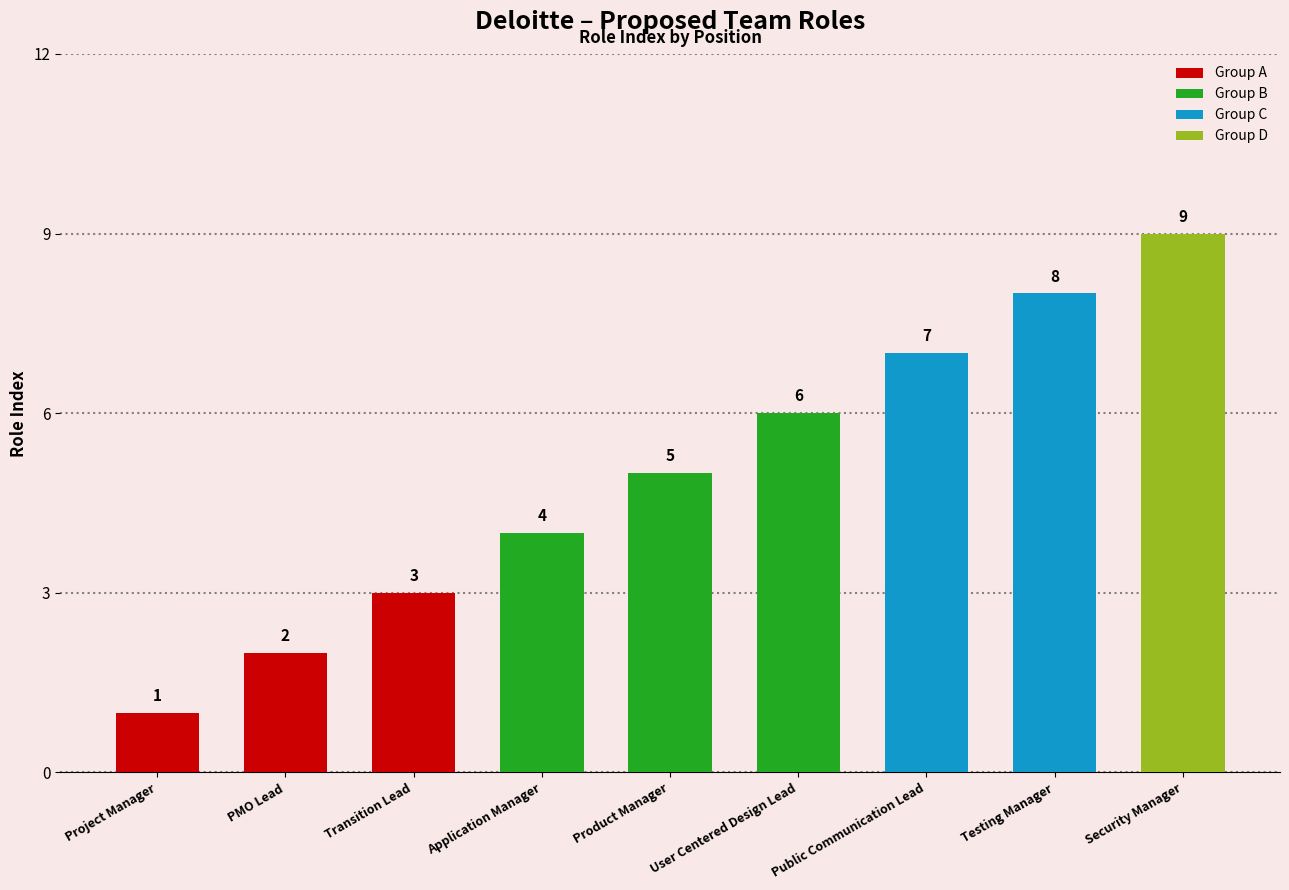

Which label corresponds to the largest value in the chart?

Security Manager